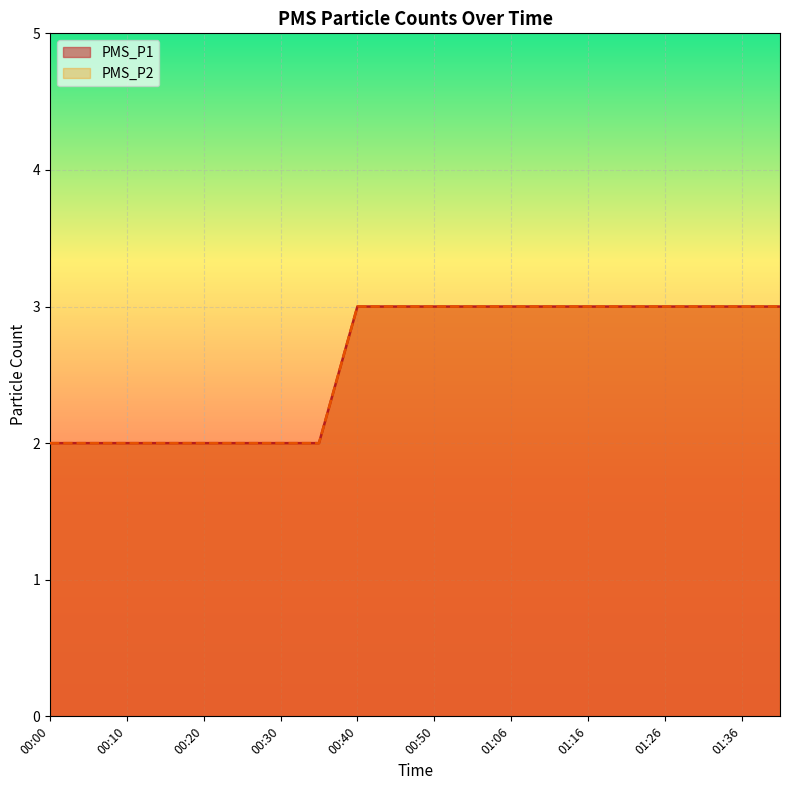

Which series has the largest total across all categories?

PMS_P1